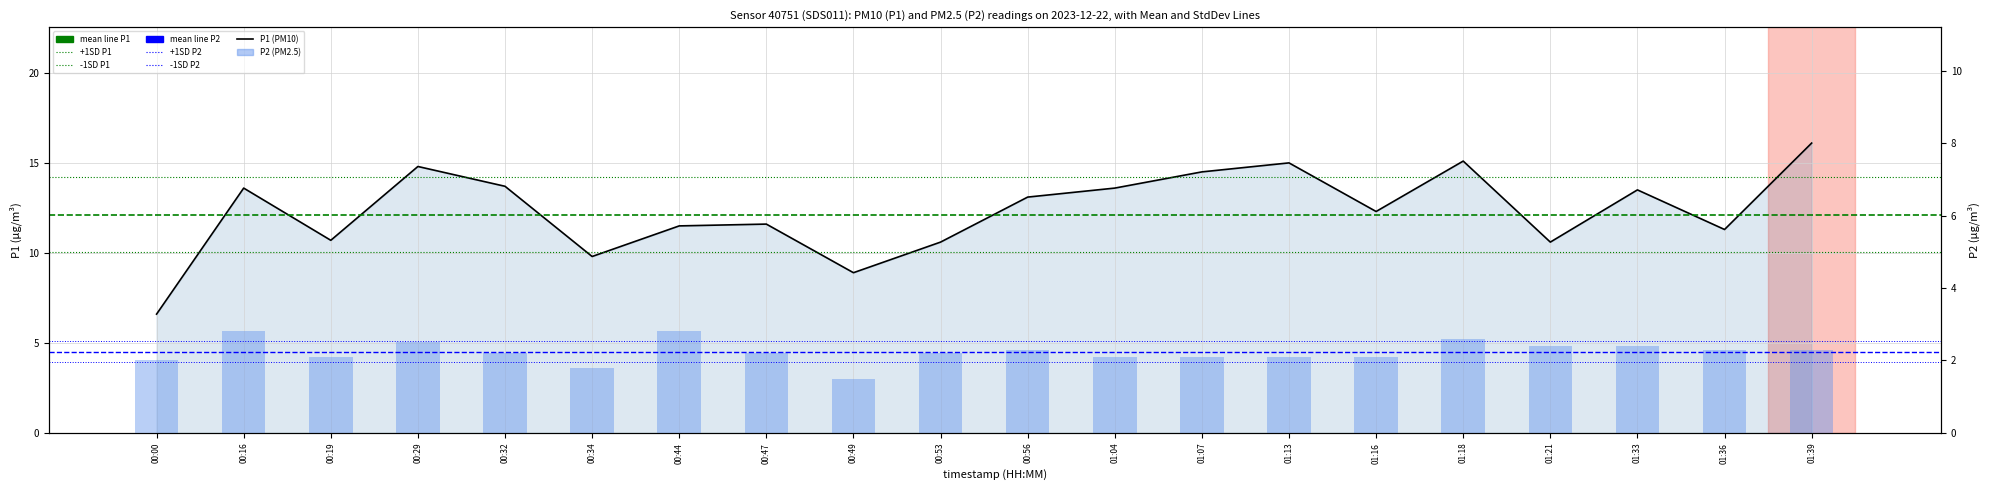

Is the value of P2 at 01:33 greater than the value of P1 at 00:19?

No